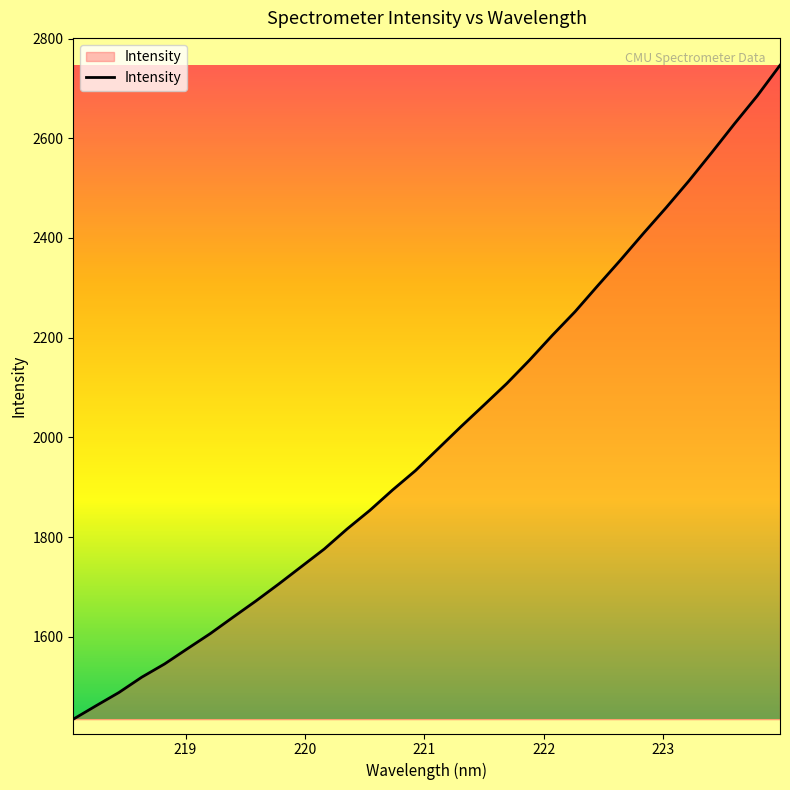

What is the difference between the maximum and minimum values?

1311.6